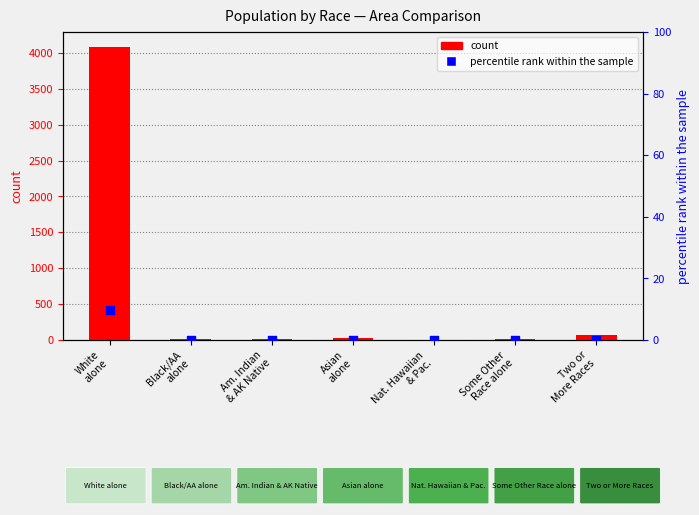

What are all the series names shown in the legend?

count, percentile rank within the sample